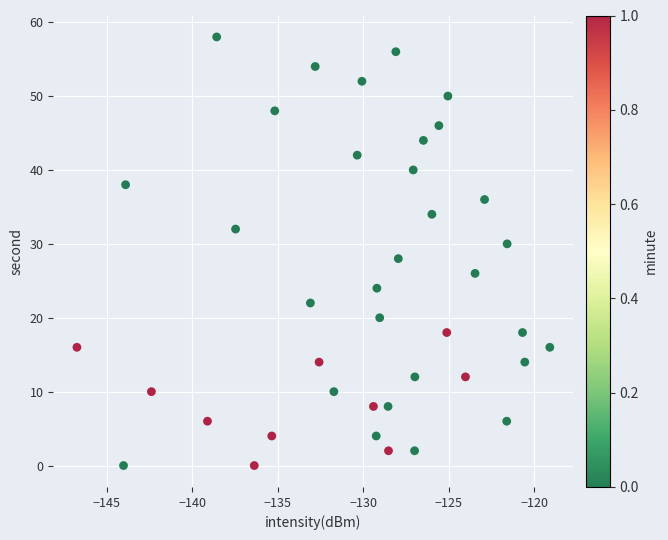

What is the range of Y values (max minus min)?

58